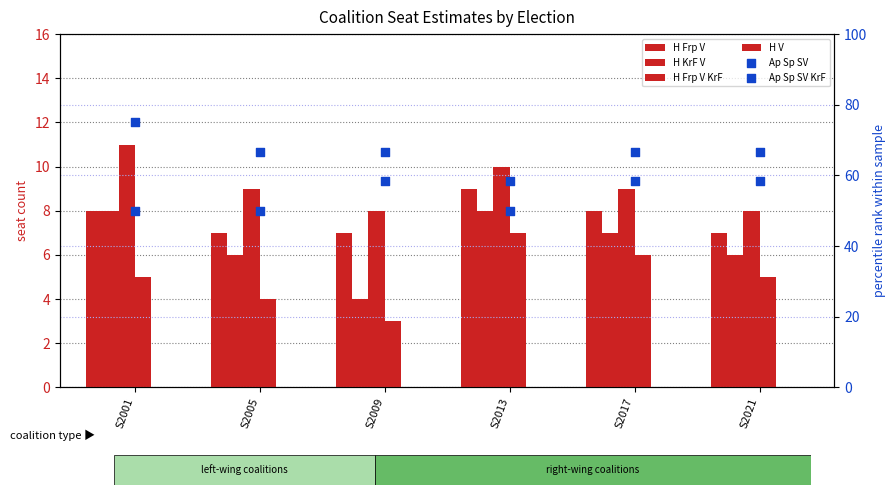

Which series has the largest total across all categories?

Ap Sp SV KrF